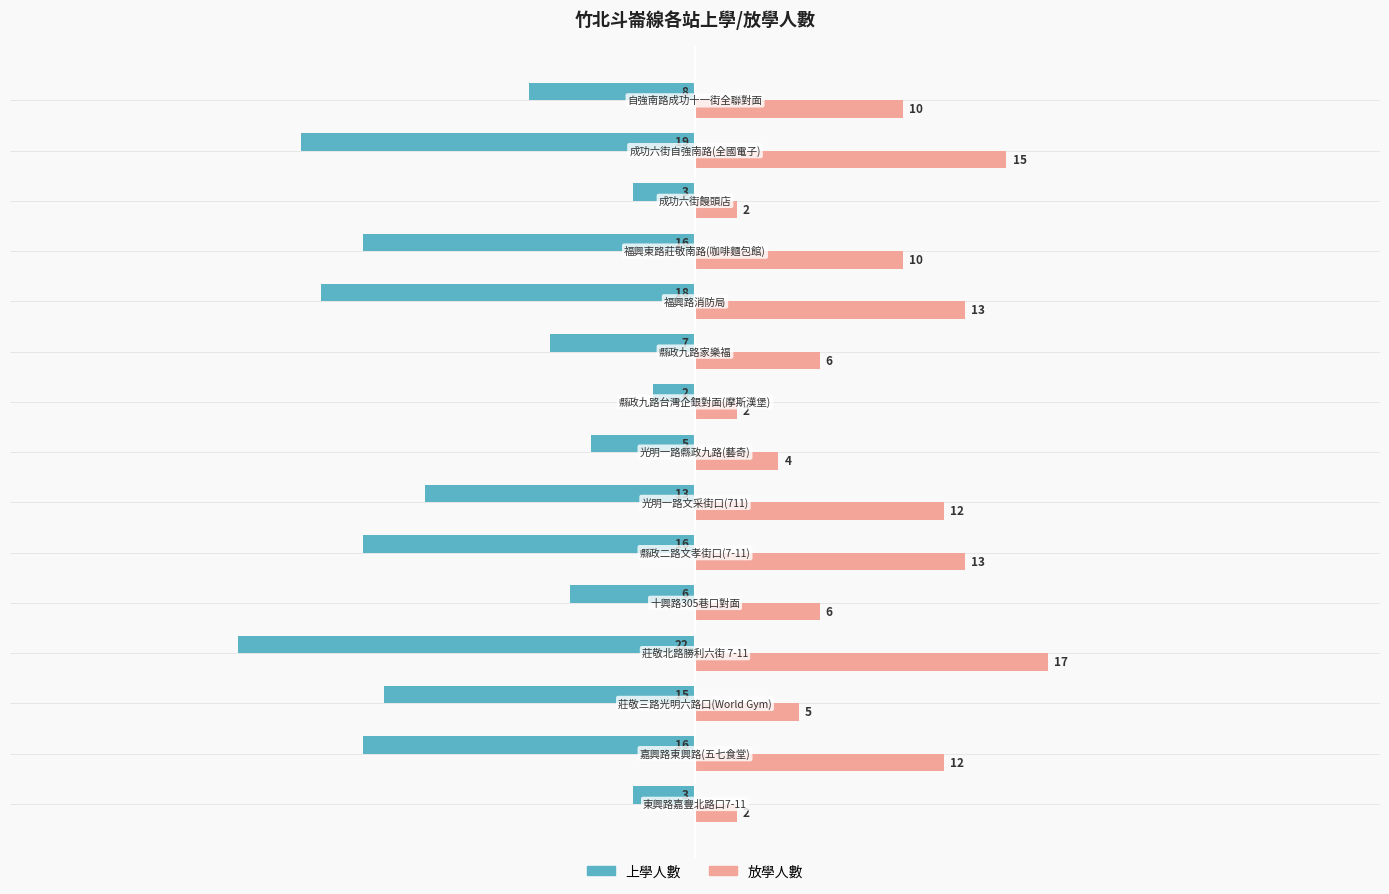

List the series in order of their overall mean, lowest first.

上學人數, 放學人數